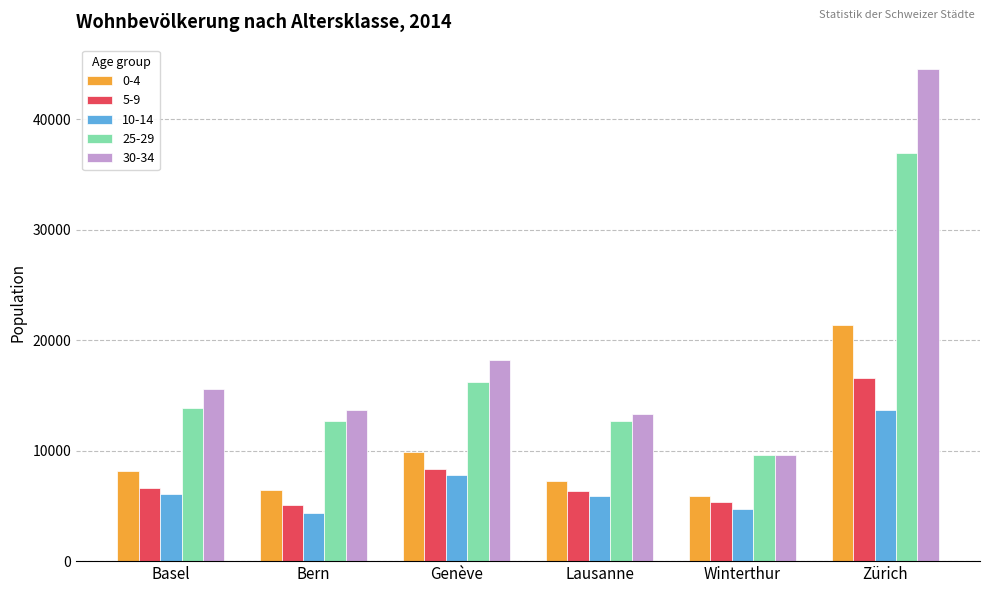

Is the value of 5-9 at Lausanne greater than the value of 30-34 at Lausanne?

No